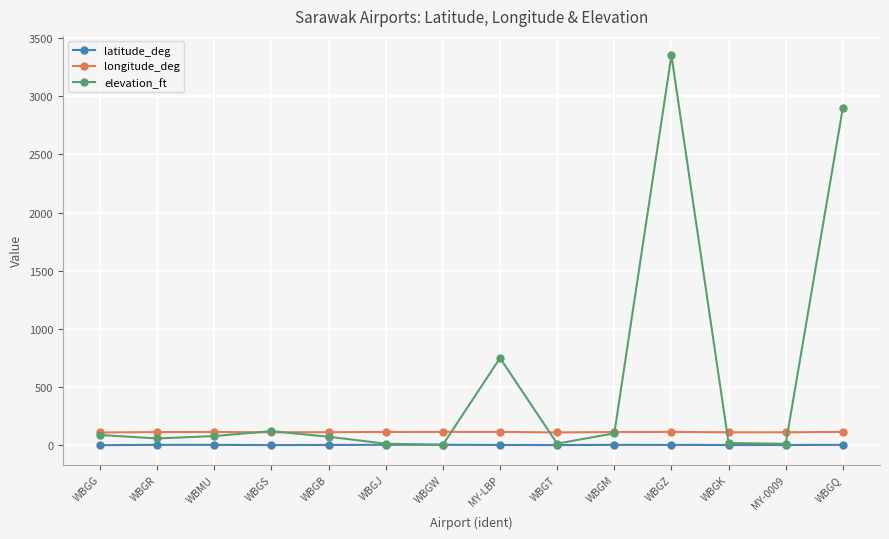

True or false: latitude_deg has more than 2 points higher than both neighbors.

True